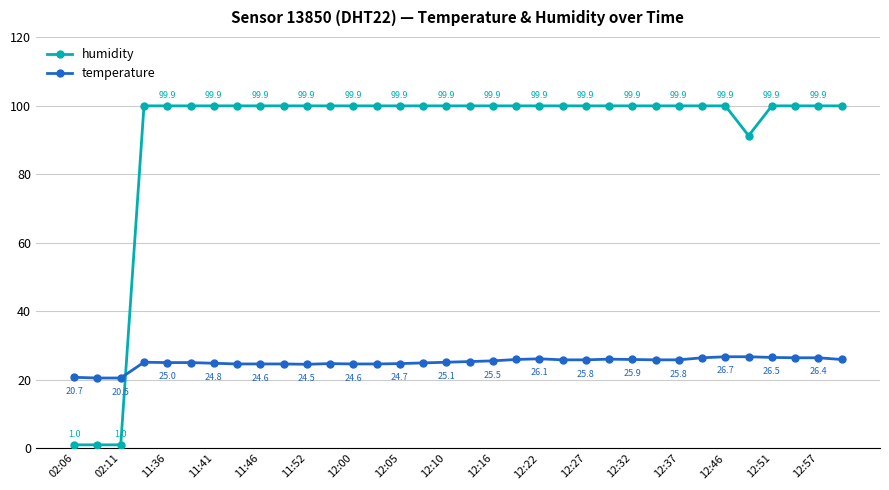

What is the minimum value for temperature?

20.5